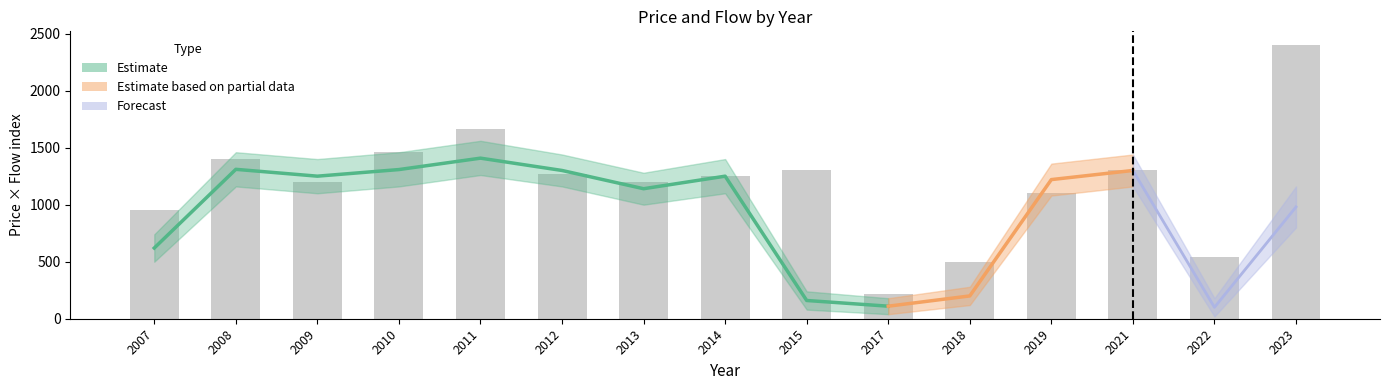

At which category does the chart reach its minimum across all series?

2022